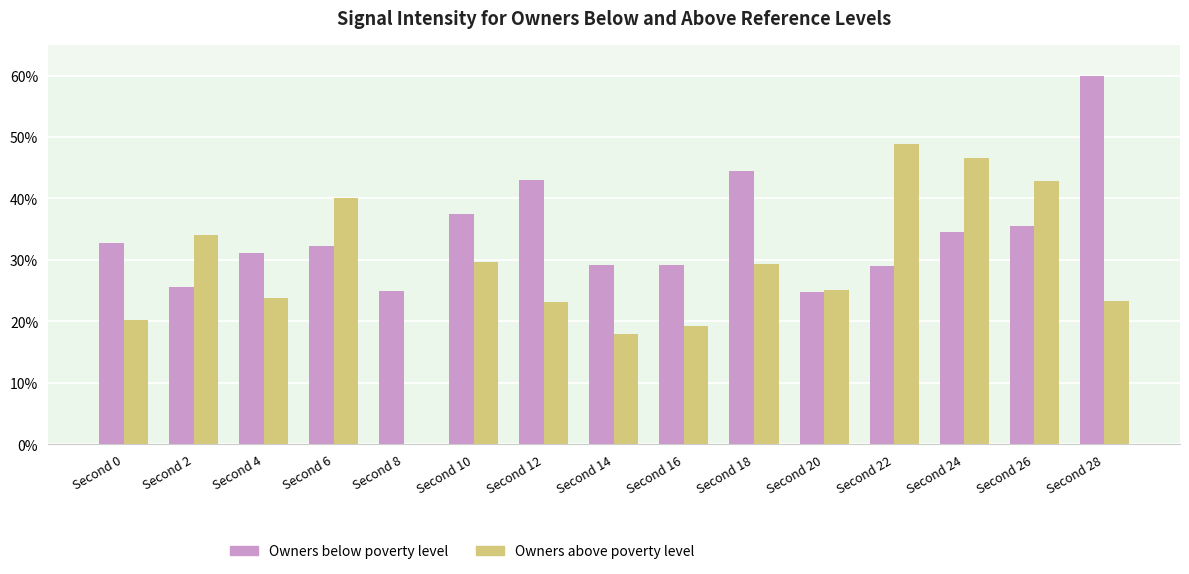

Is it true that Owners above poverty level equals 42.8 at Second 26?

True